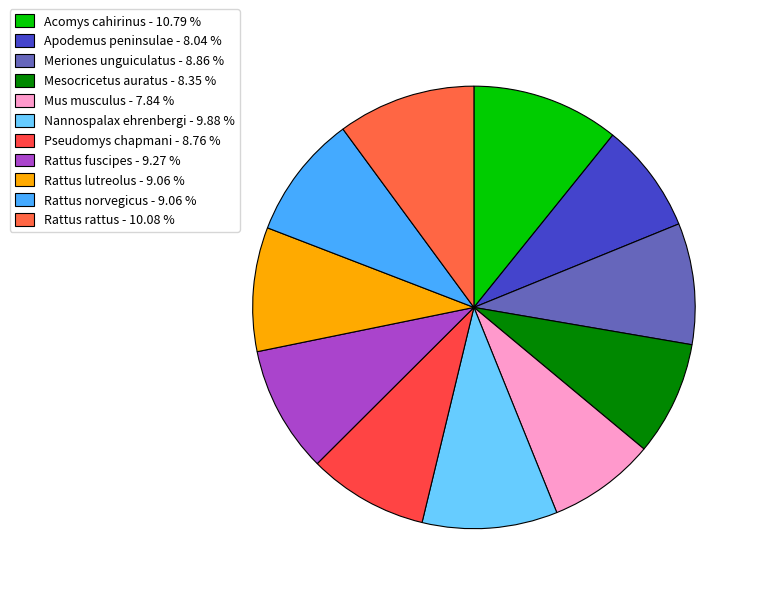

How much of the chart is everything except Acomys cahirinus?

89.2%